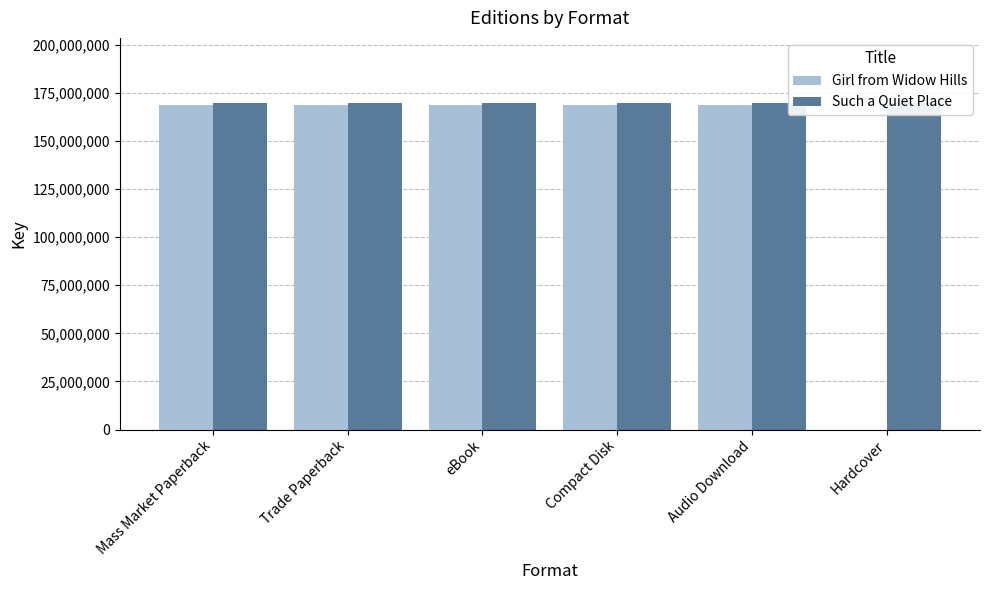

Reading left to right, transcribe all the data shown in this chart.

Girl from Widow Hills: Mass Market Paperback=168854591	Trade Paperback=168854591	eBook=168854591	Compact Disk=168854591	Audio Download=168854591	Hardcover=0
Such a Quiet Place: Mass Market Paperback=169564707	Trade Paperback=169564707	eBook=169564707	Compact Disk=169564707	Audio Download=169564707	Hardcover=169564707